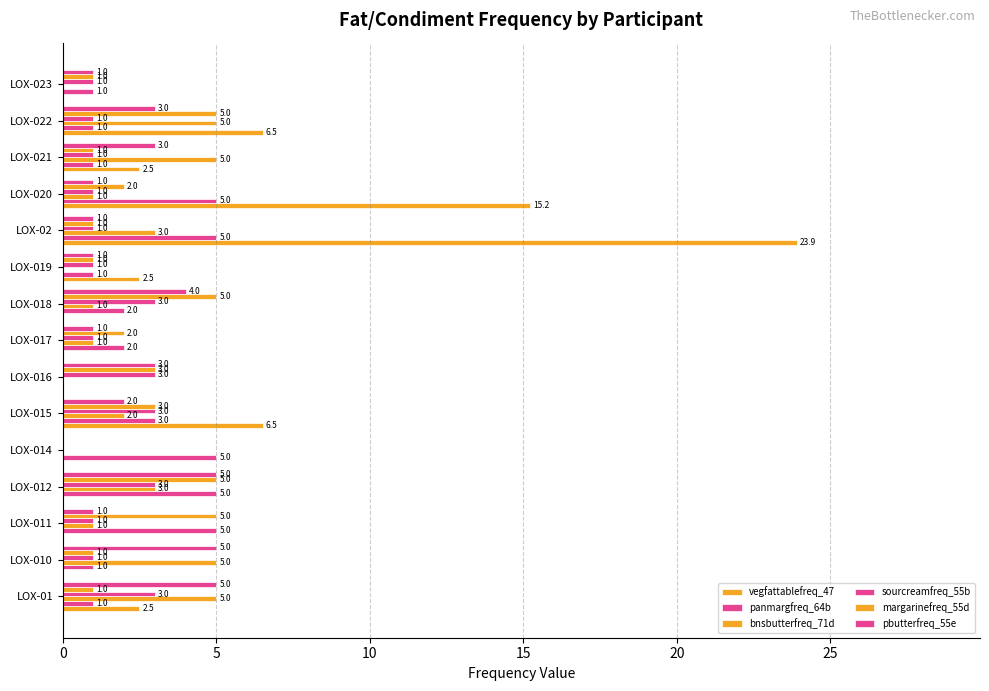

How many series are shown in this chart?

6